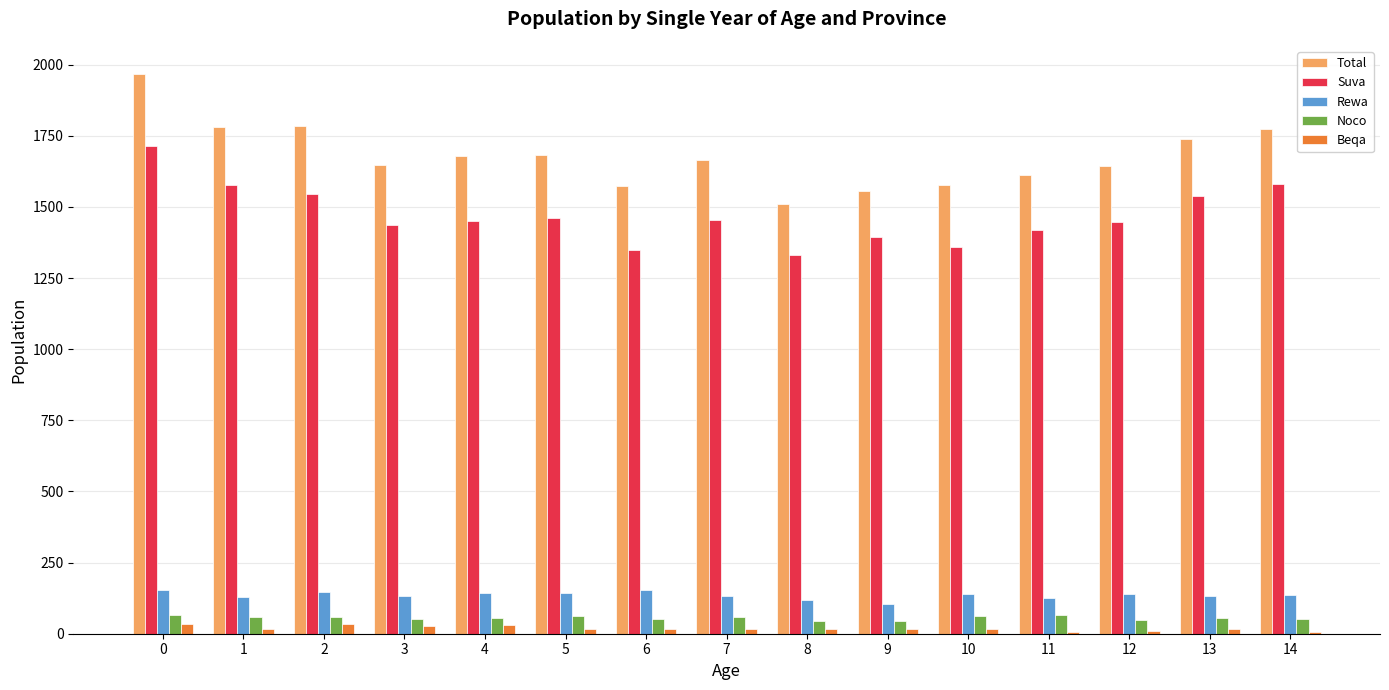

Which series has the largest total across all categories?

Total